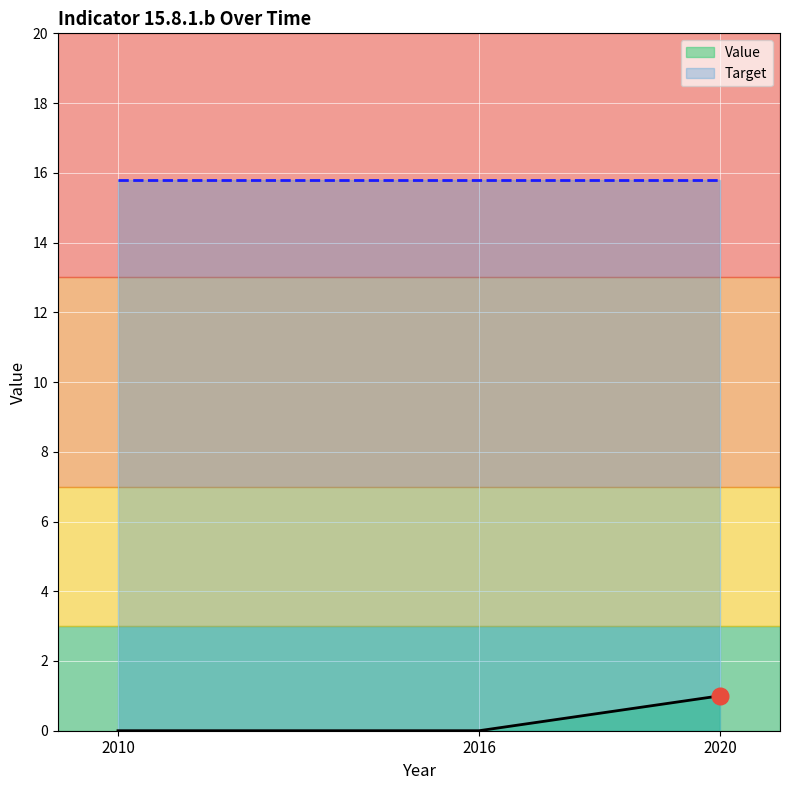

Which has a higher value, 2010 or 2016?

2010